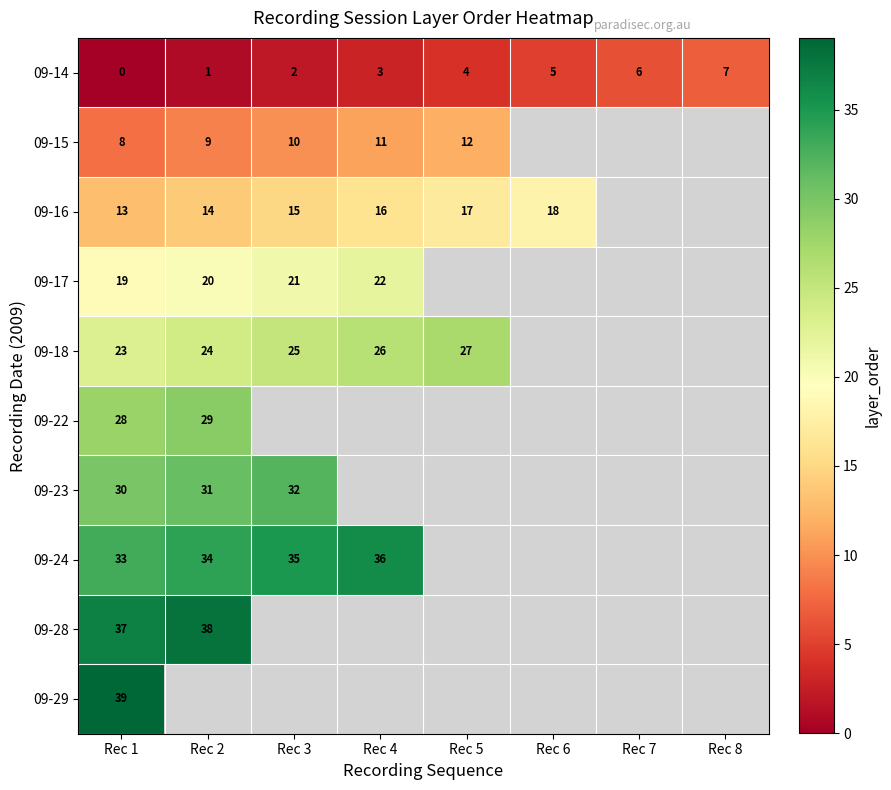

The value of 09-15 at Rec 4 is 11. True or false?

True